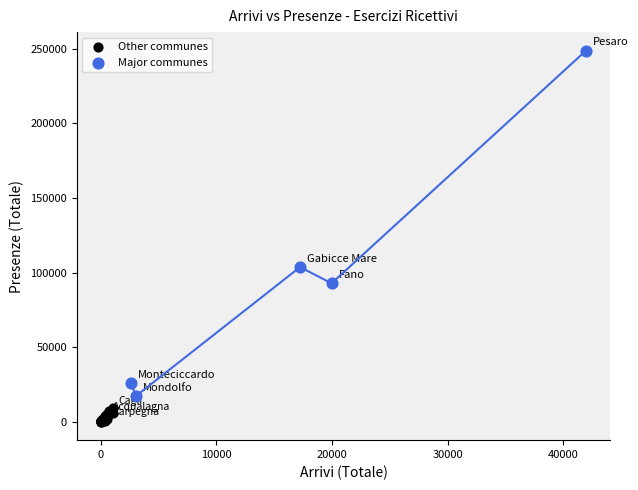

Which series contains the lowest Y value?

Other communes